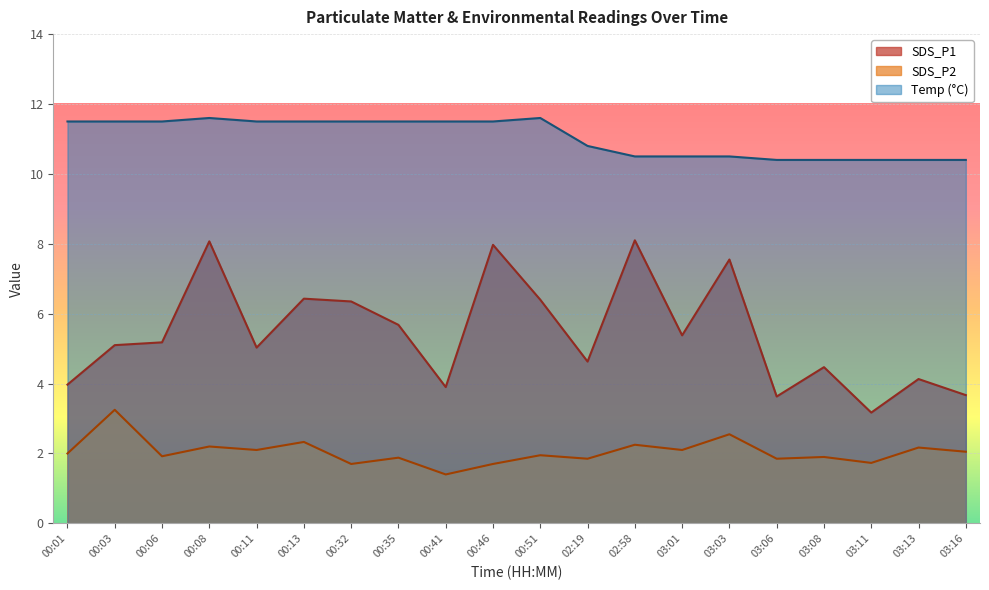

What position from the left is 00:08?

4